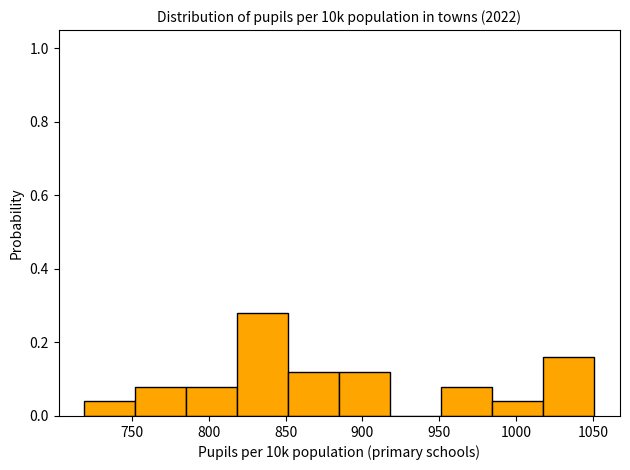

Reading left to right, transcribe this chart: for each bar, give the range it covers on the x-axis and its height. Neither the bar edges nor the heights are printed on the chart, so give them approximately, as read against the axes.

720 to 750: 0.04
750 to 785: 0.08
785 to 820: 0.08
820 to 850: 0.28
850 to 885: 0.12
885 to 920: 0.12
920 to 950: 0
950 to 985: 0.08
985 to 1020: 0.04
1020 to 1050: 0.16